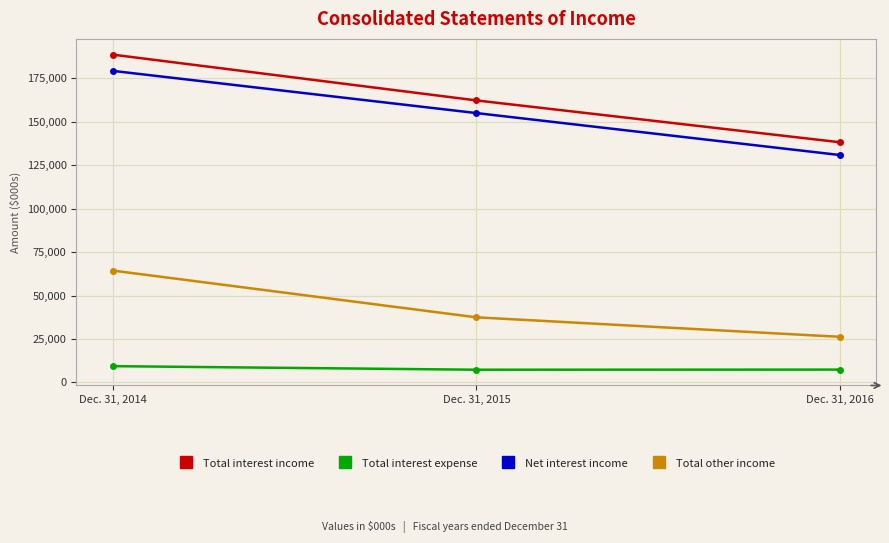

Count the number of categories in the chart.

3